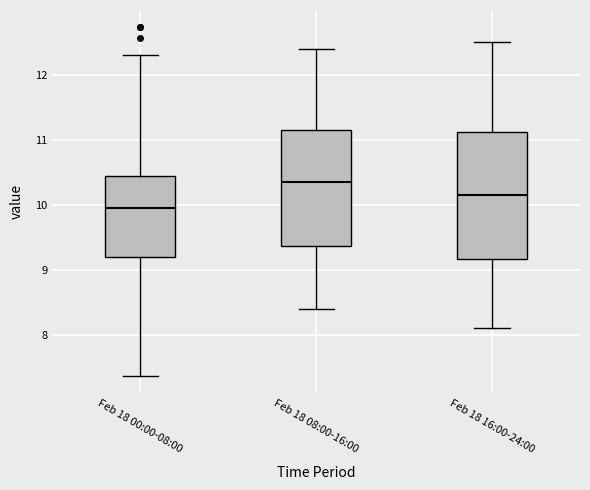

Which box is the tallest, from its lower edge to its upper edge?

Feb 18 16:00-24:00